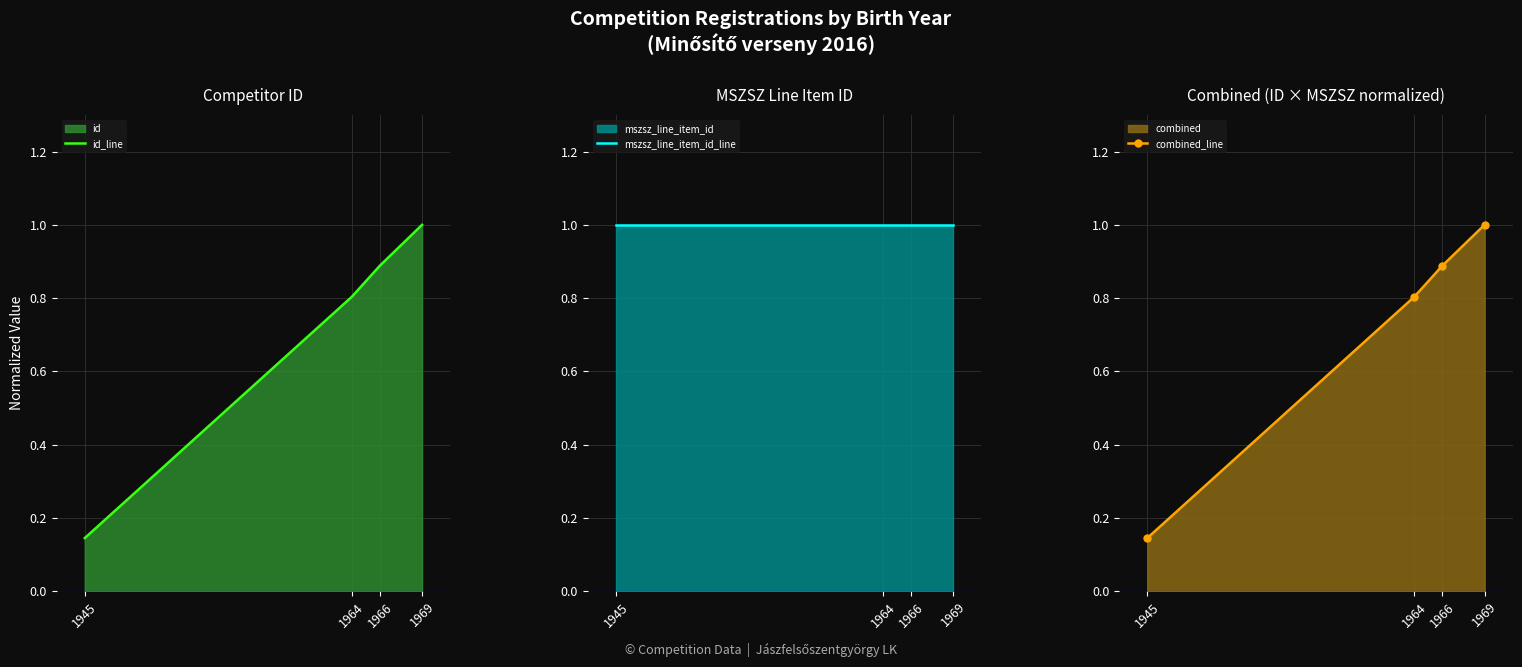

True or false: combined_line and mszsz_line_item_id_line cross at least once.

False